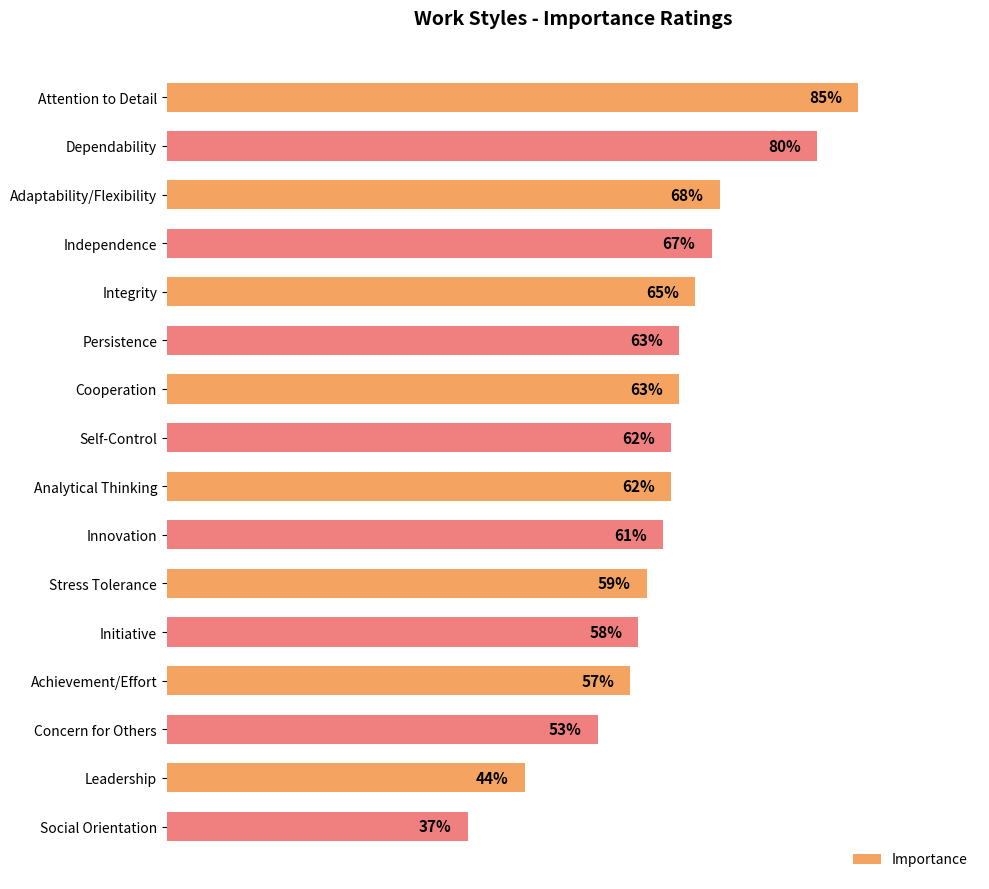

At which label is the value closest to 61?

Innovation